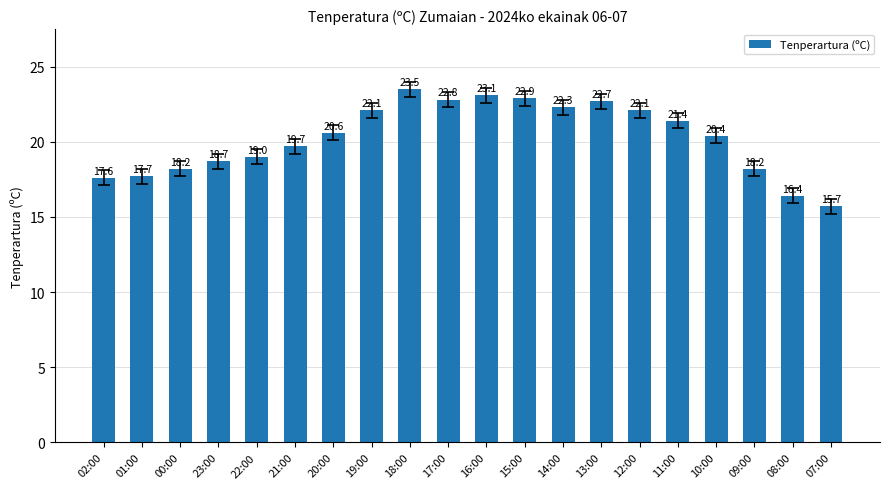

What is the label of the 10th bar from the left?

17:00